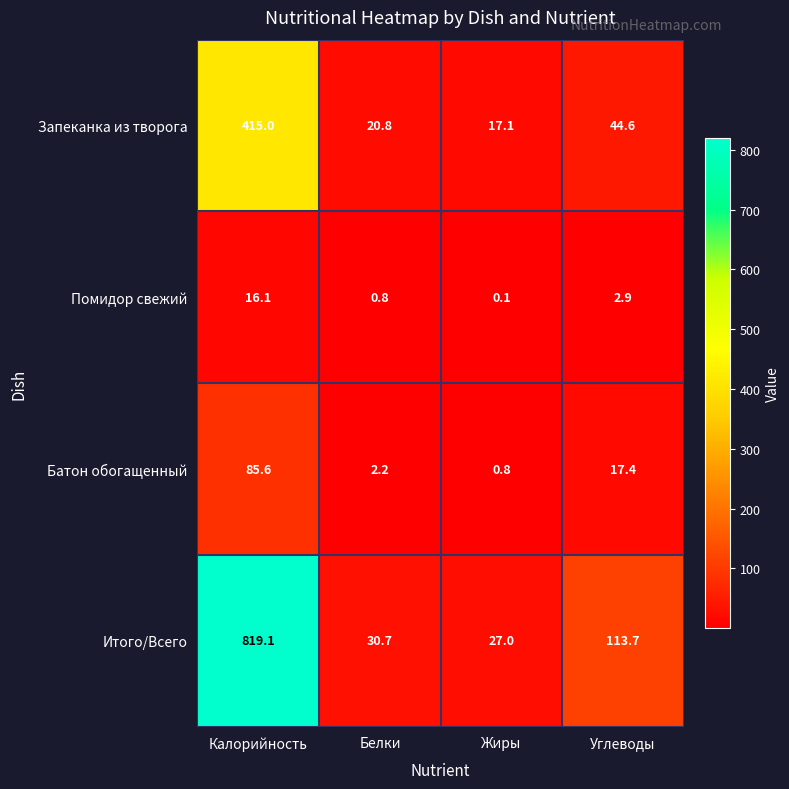

Which category has the lowest value in the Запеканка из творога series?

Жиры